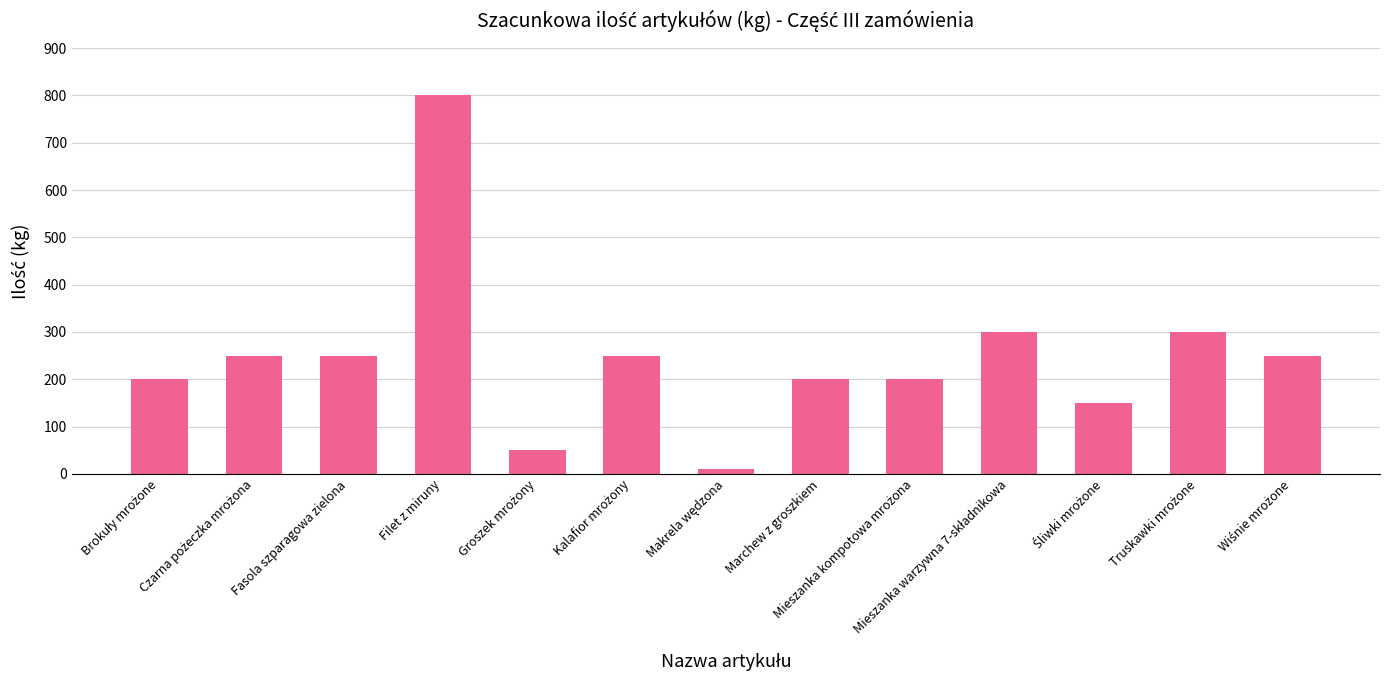

What is the maximum value shown in the chart?

800